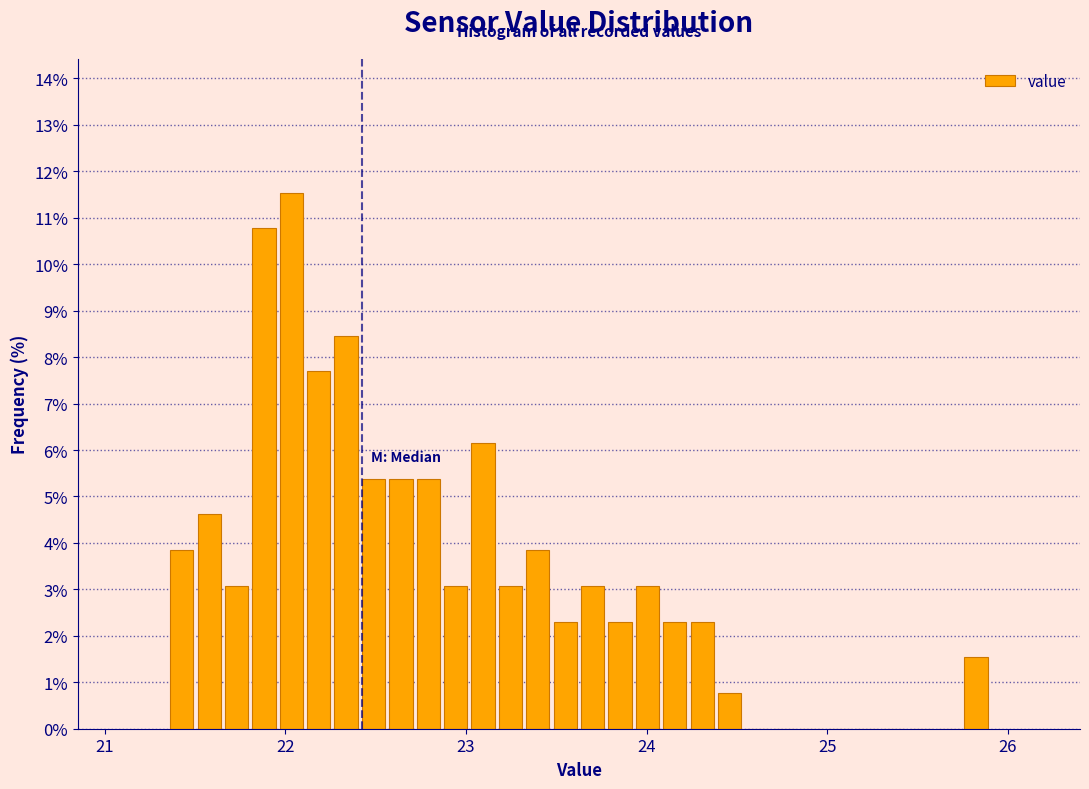

Read against the x-axis, roughly where is the centre of the tallest bar?

22.0